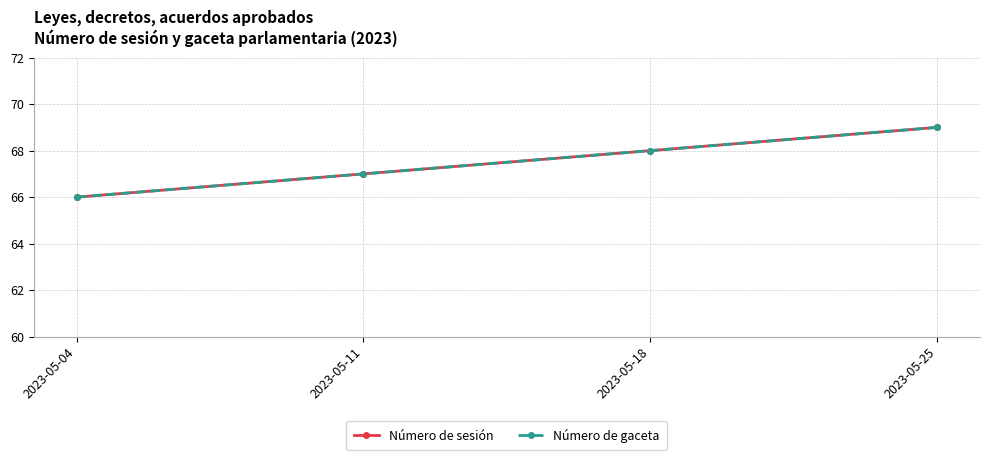

Is this an area chart (filled region under the line)?

No